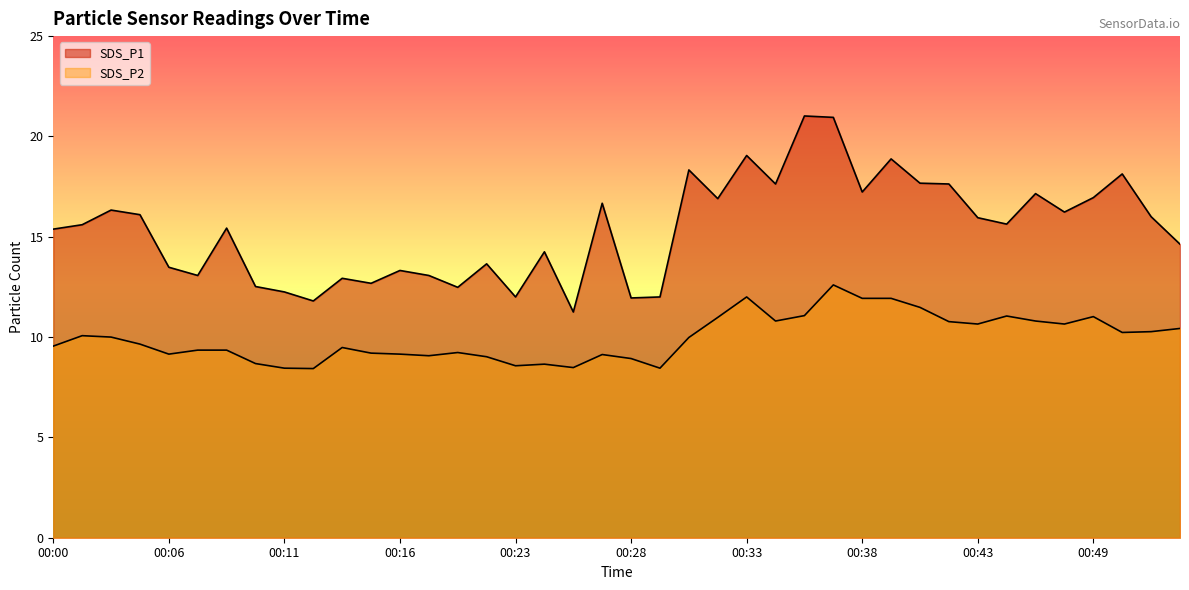

At which category does SDS_P2 reach its first local peak?

00:02